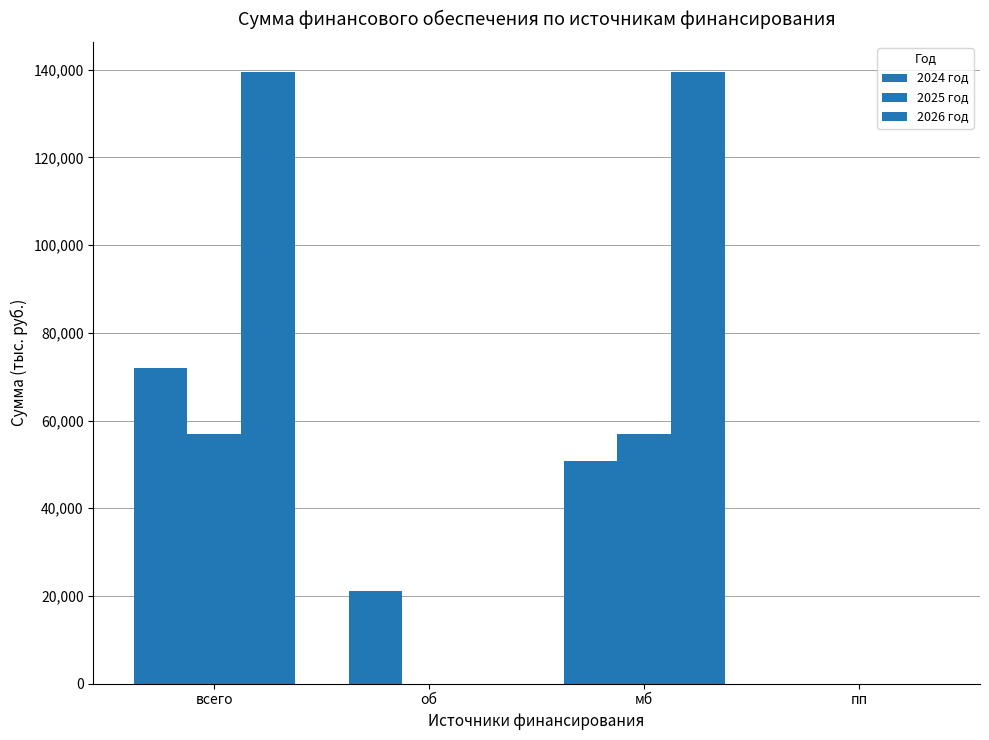

What is the total value across all series at всего?

268091.9